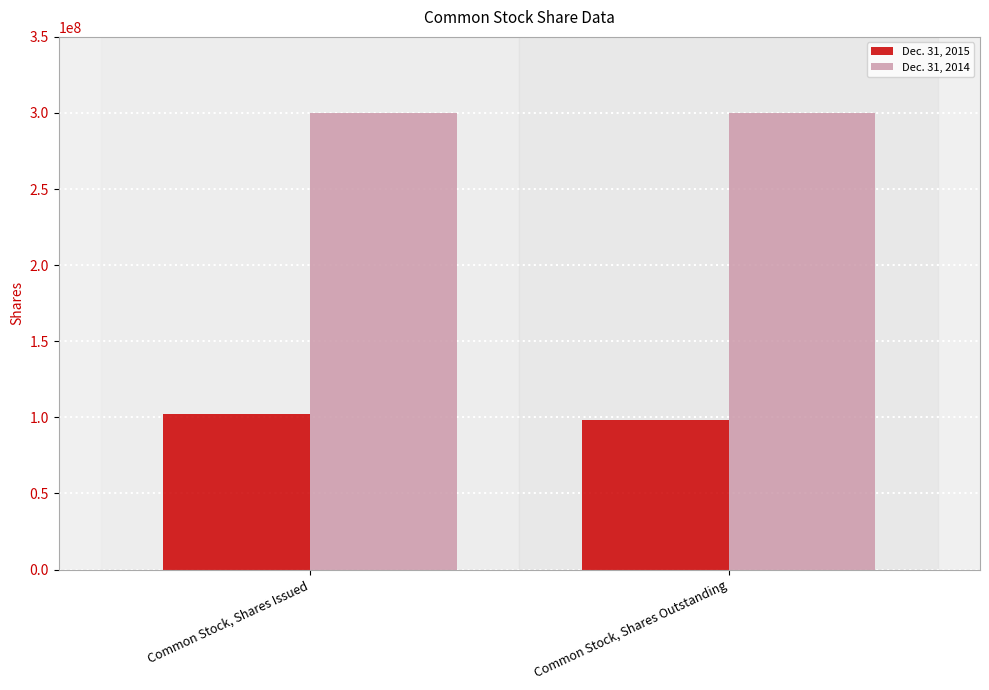

What are all the series names shown in the legend?

Dec. 31, 2015, Dec. 31, 2014